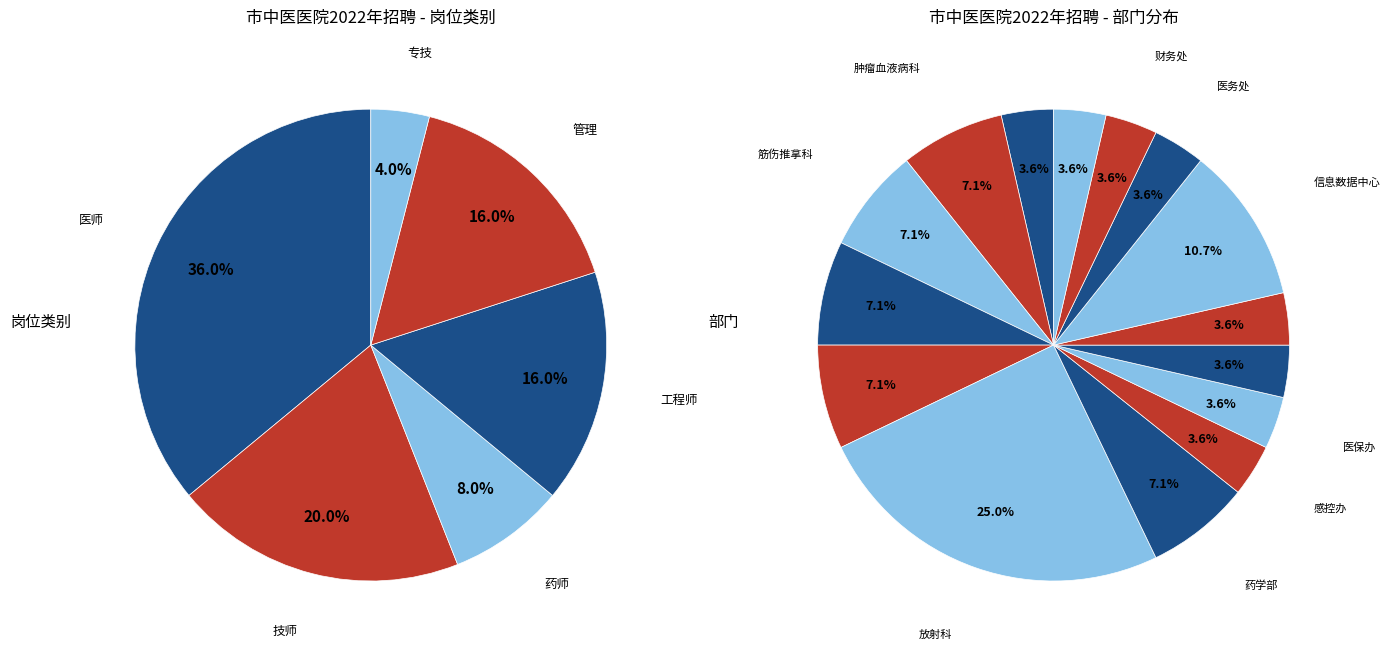

Count the number of slices in the pie.

6